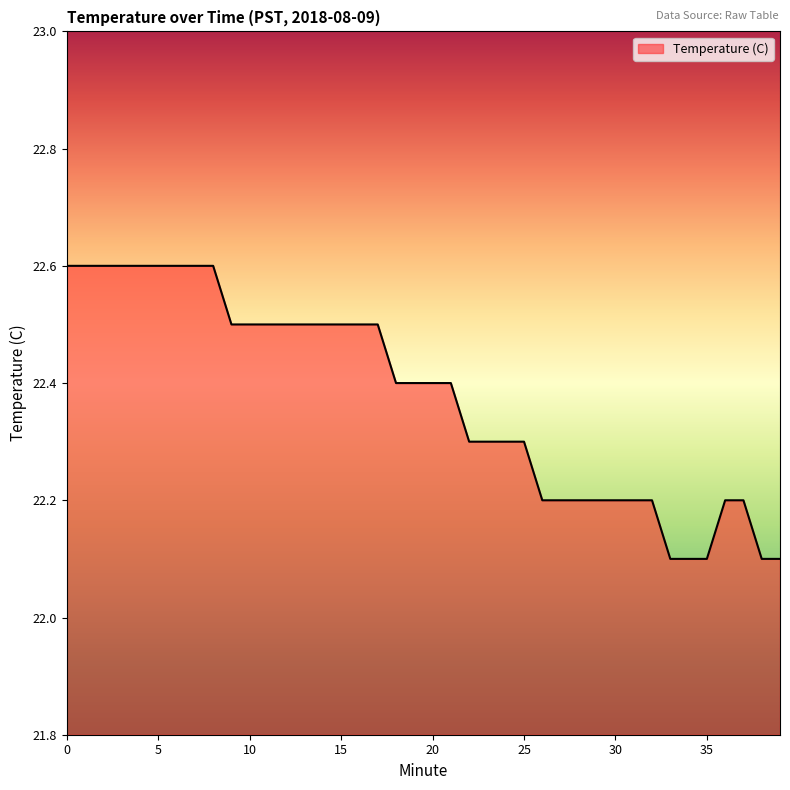

What is the average value?

22.4